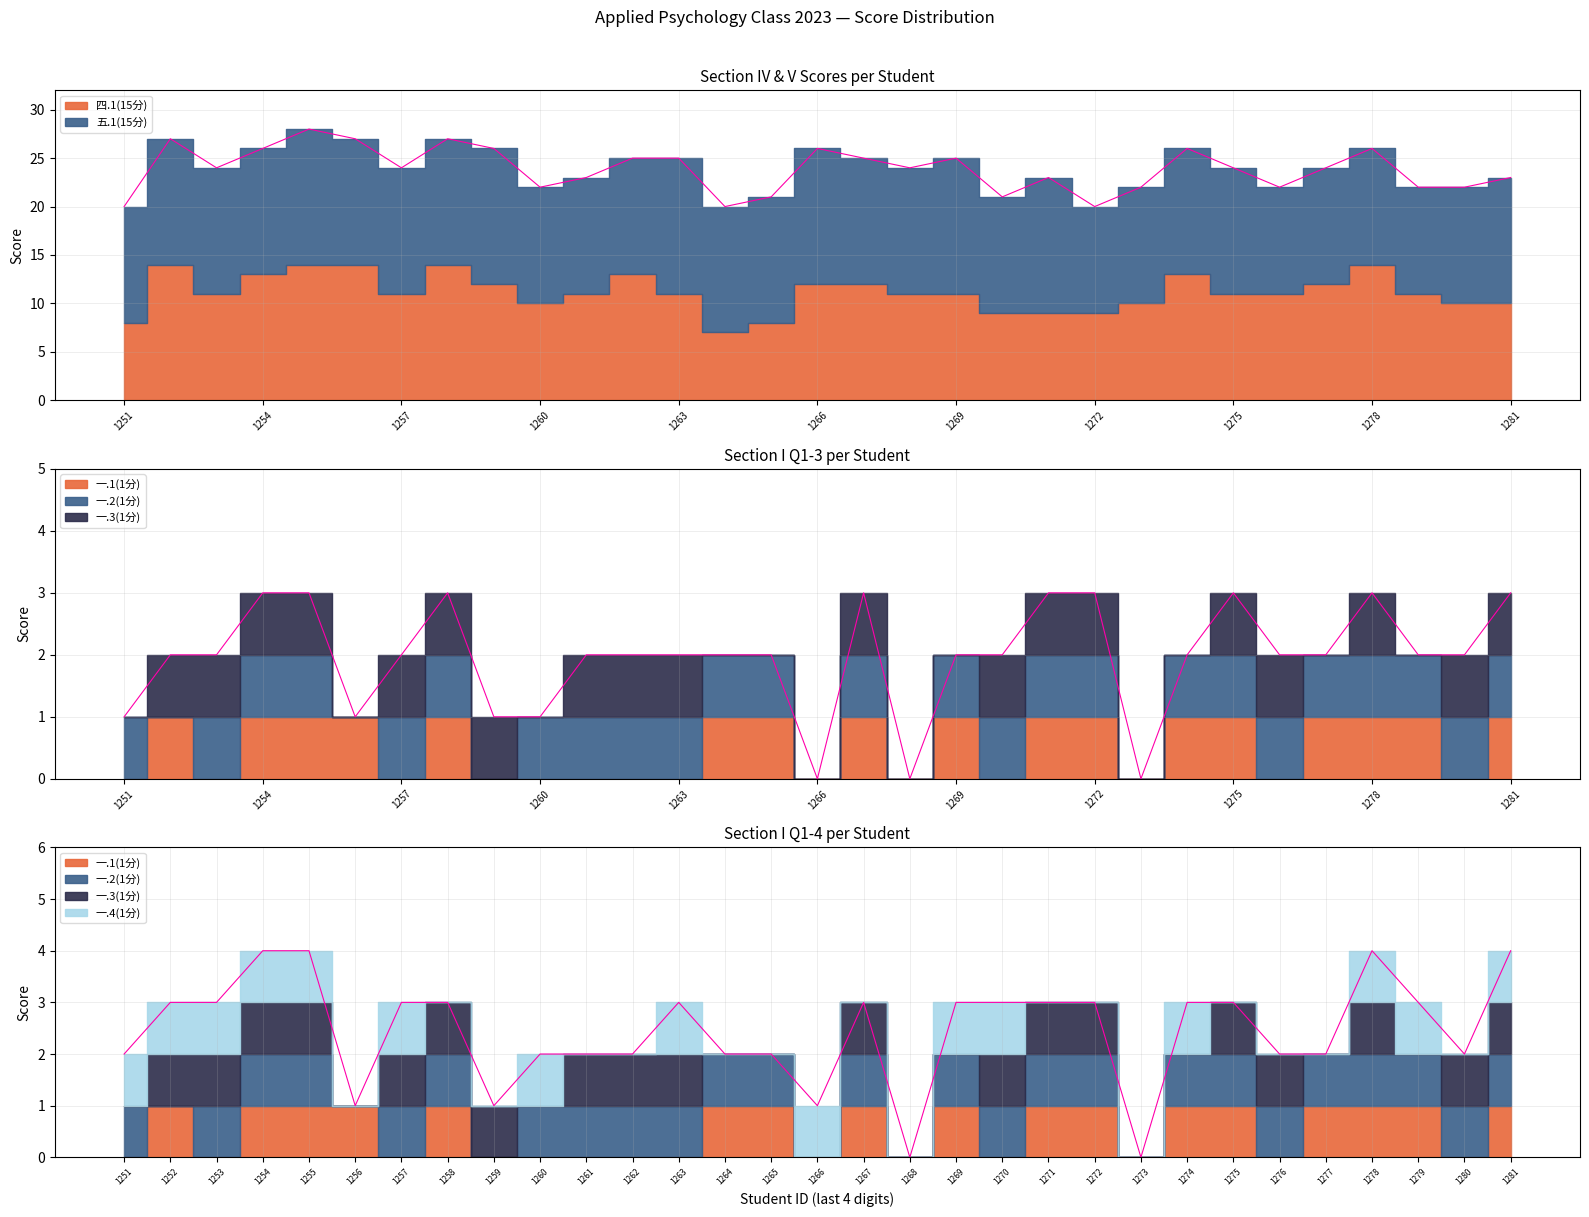

At how many categories does at least one series exceed 1?

31